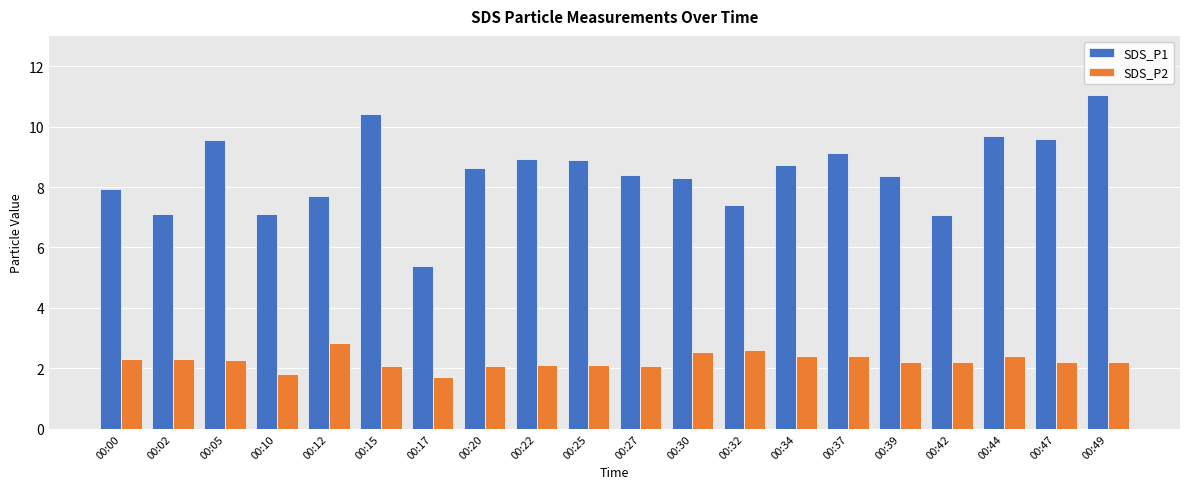

Count the number of categories in the chart.

20